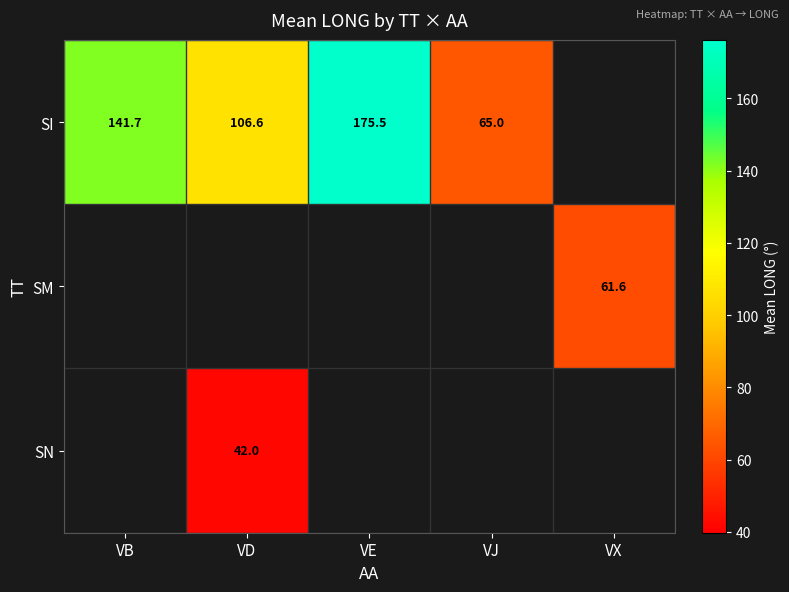

What is the sum of the SI values at VD and VJ?

171.6